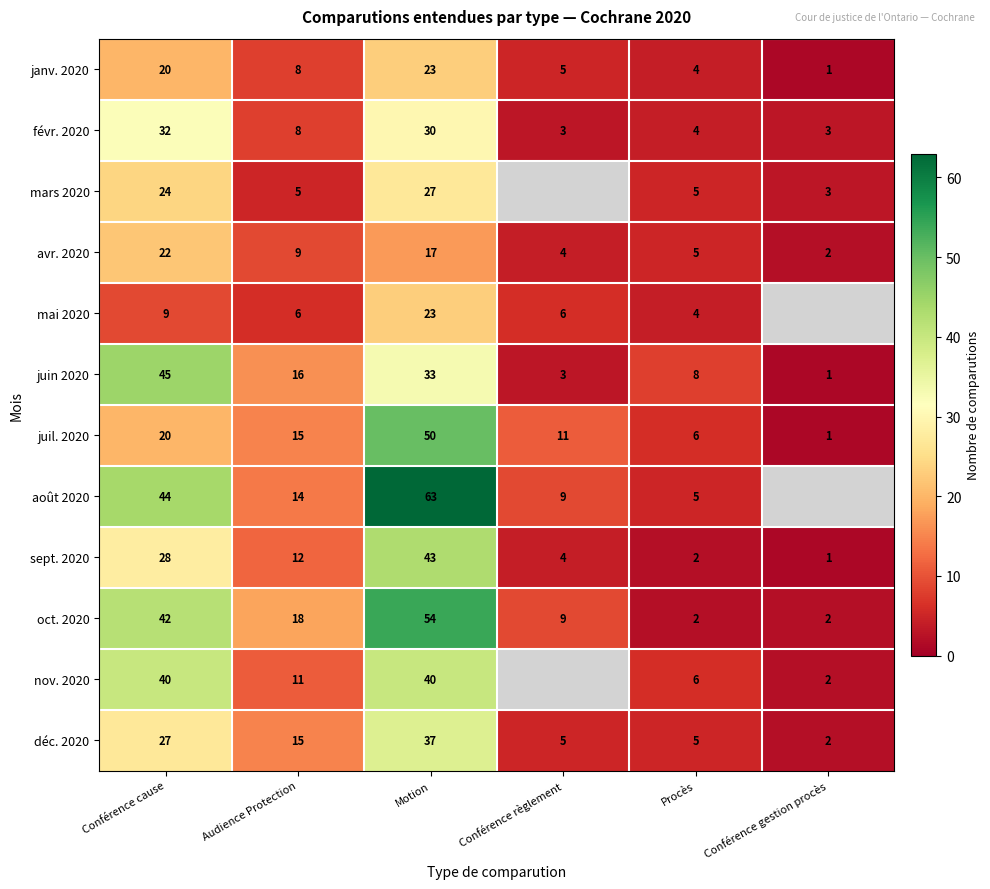

Which series changed the most between Conférence cause and Motion?

juil. 2020